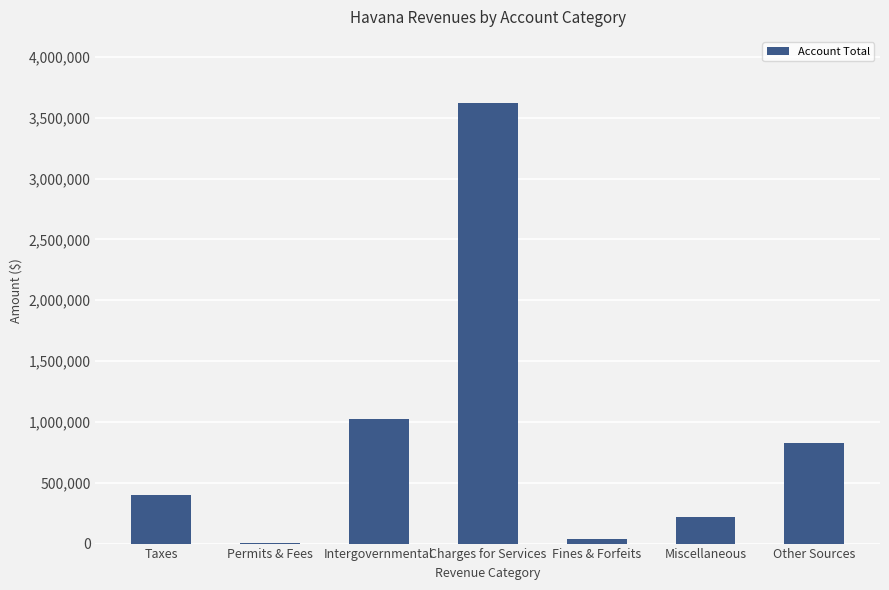

Which category has the highest value across all series?

Charges for Services